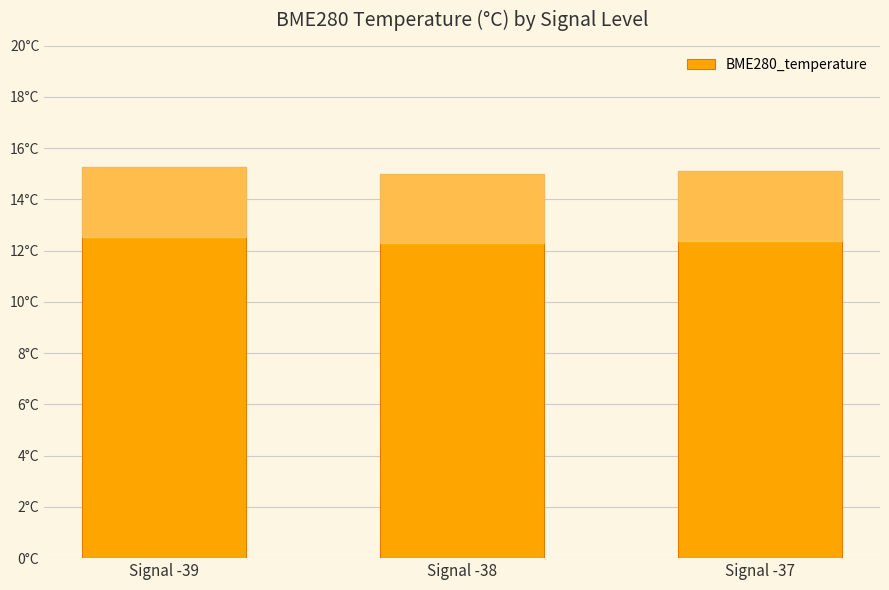

Where is the data nearest to the value 15?

Signal -38